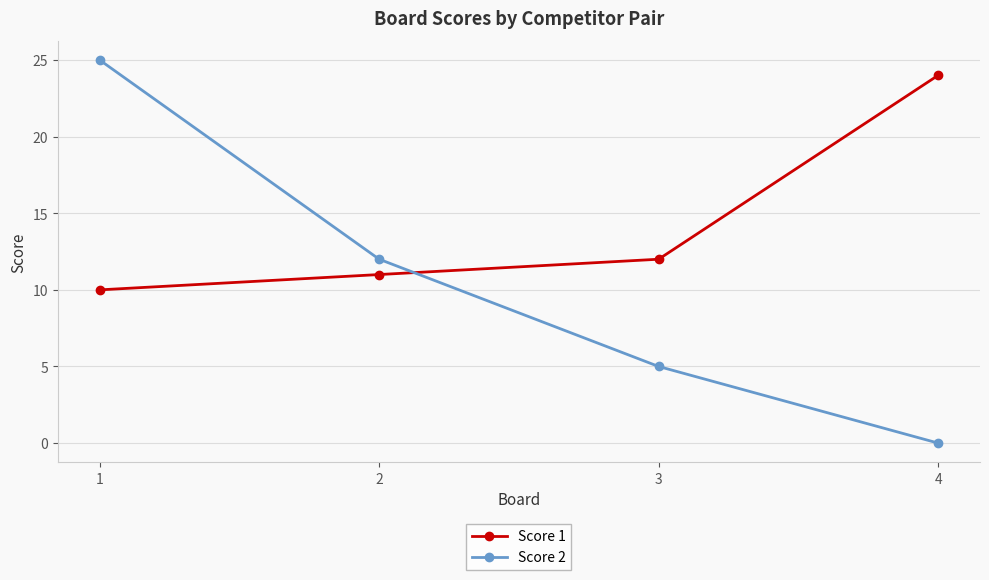

At which category is the sum across all series the highest?

1